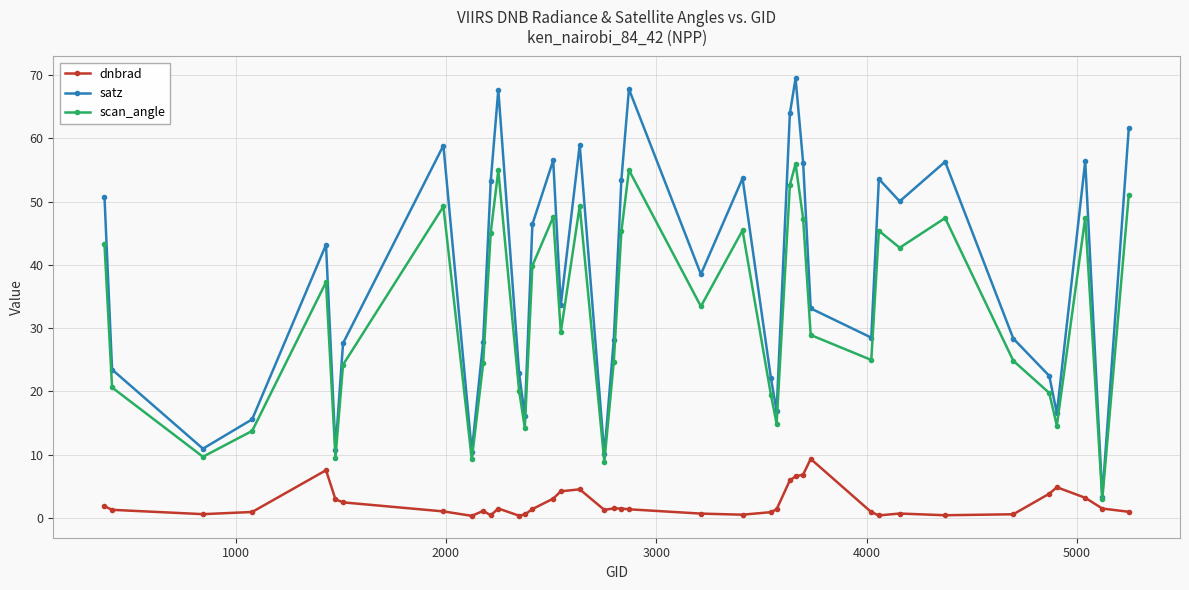

True or false: scan_angle has more than 1 points higher than both neighbors.

True